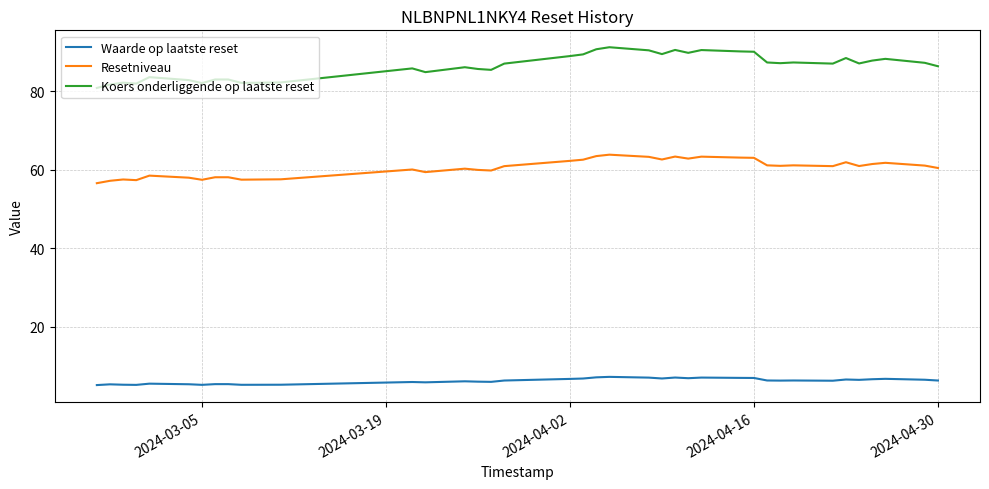

What is the average value of the Resetniveau series?

60.5